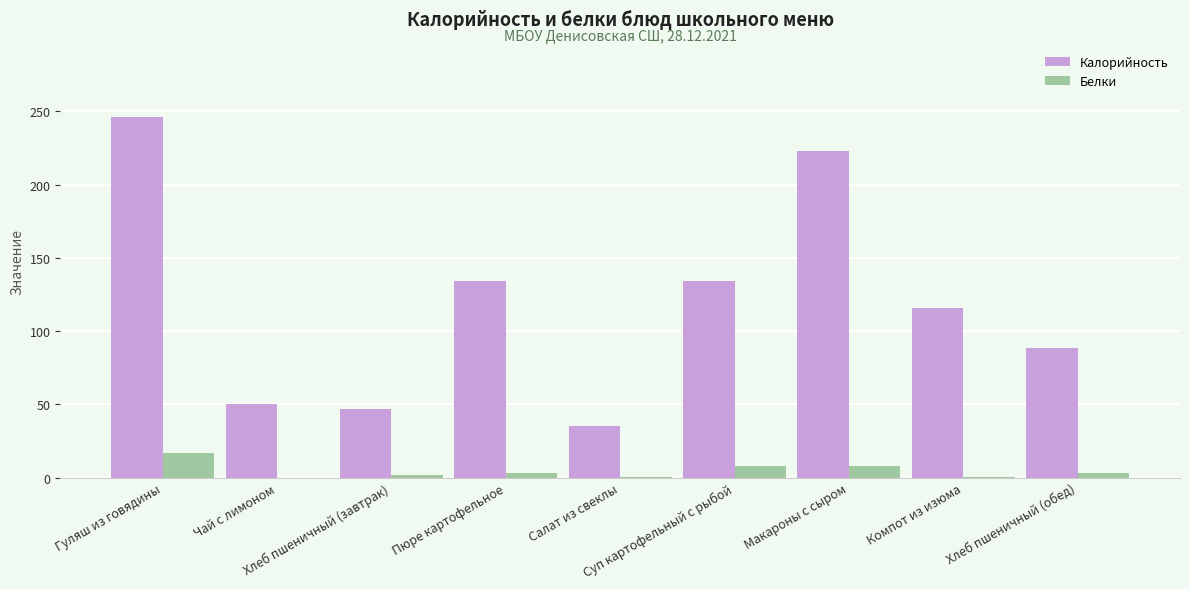

What is the sum of all Белки values?

41.8